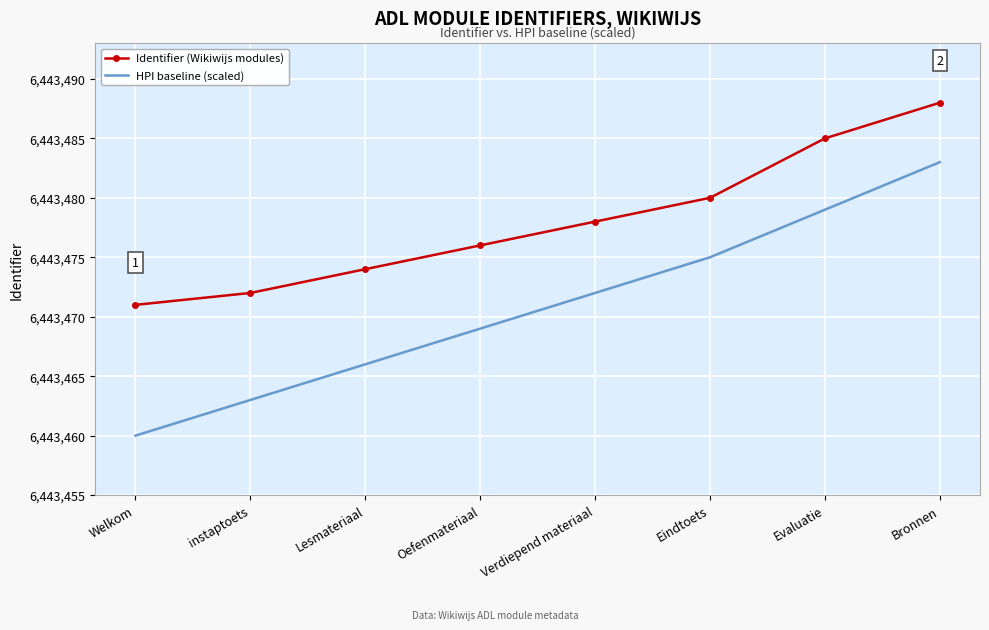

Reading left to right, extract all data points from this chart.

Identifier (Wikiwijs modules): Welkom=6443471	instaptoets=6443472	Lesmateriaal=6443474	Oefenmateriaal=6443476	Verdiepend materiaal=6443478	Eindtoets=6443480	Evaluatie=6443485	Bronnen=6443488
HPI baseline (scaled): Welkom=6443460	instaptoets=6443463	Lesmateriaal=6443466	Oefenmateriaal=6443469	Verdiepend materiaal=6443472	Eindtoets=6443475	Evaluatie=6443479	Bronnen=6443483